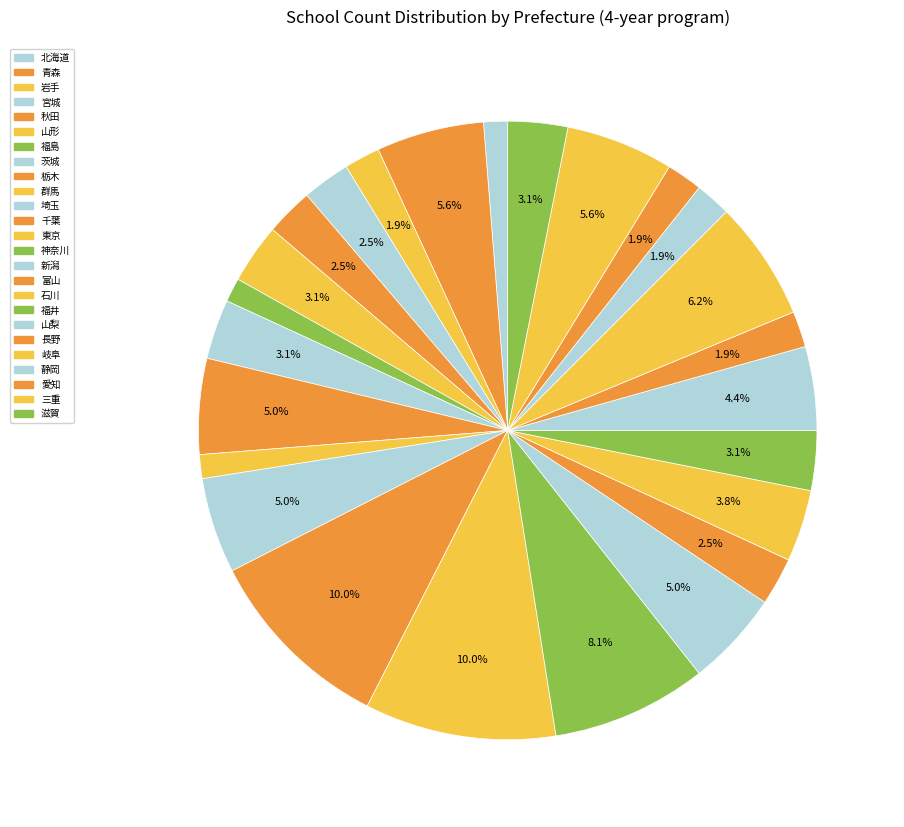

Does 茨城 account for over 50% of the chart?

No